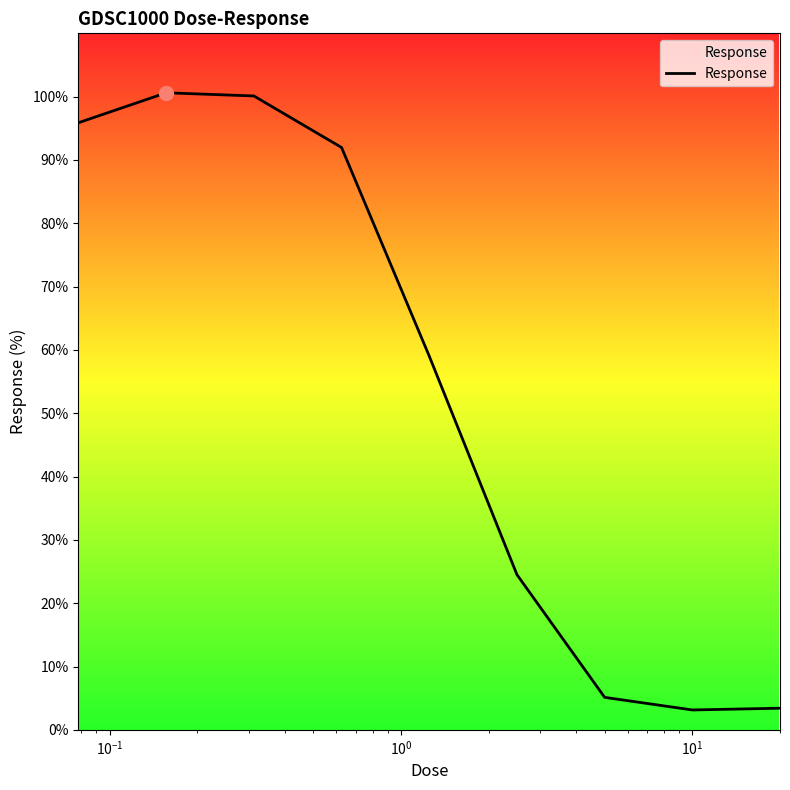

What is the greatest value displayed?

100.6